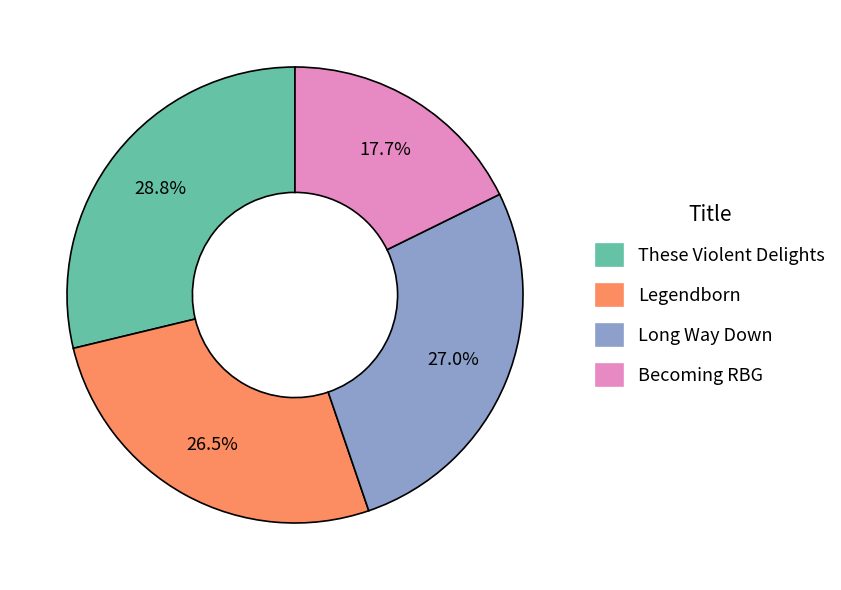

To the nearest percent, what is the combined percentage of Legendborn and Long Way Down?

54%